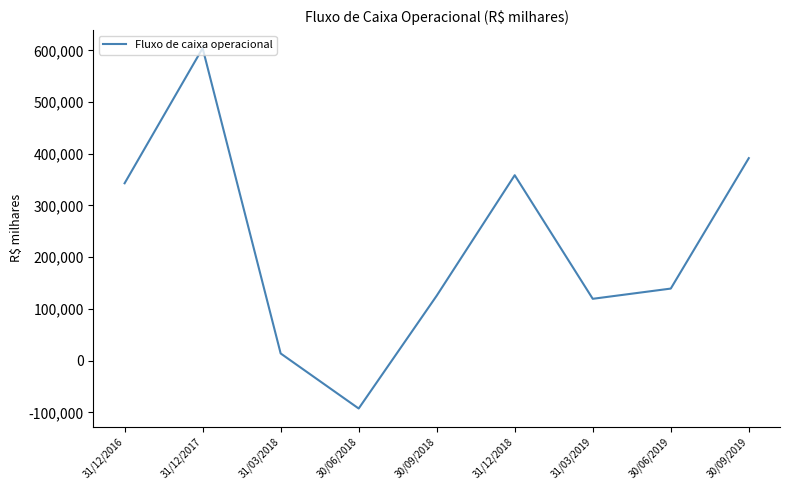

Reading left to right, extract all data points from this chart.

342946	604109	13915	-92548	125580	358536	119562	139327	391529